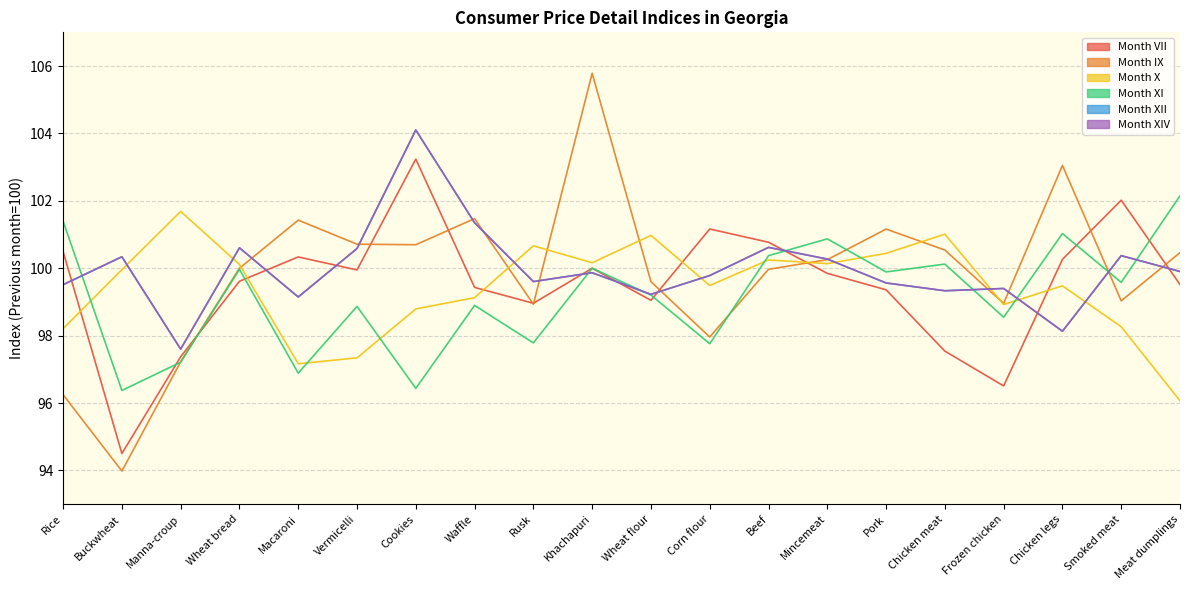

How many lines are shown in the chart?

6